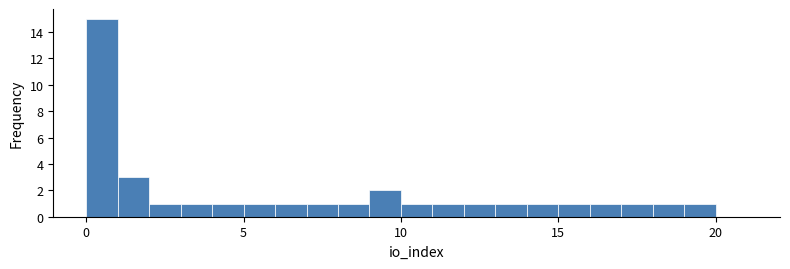

Around what value on the x-axis is the tallest bar? Give the approximate position of its centre, as read against the axis.

0.5